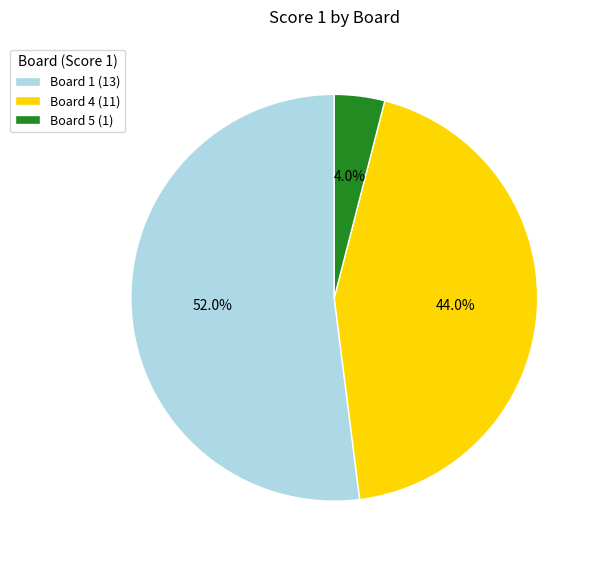

What is the ratio of the value at Board 4 (11) to the value at Board 1 (13)?

0.8